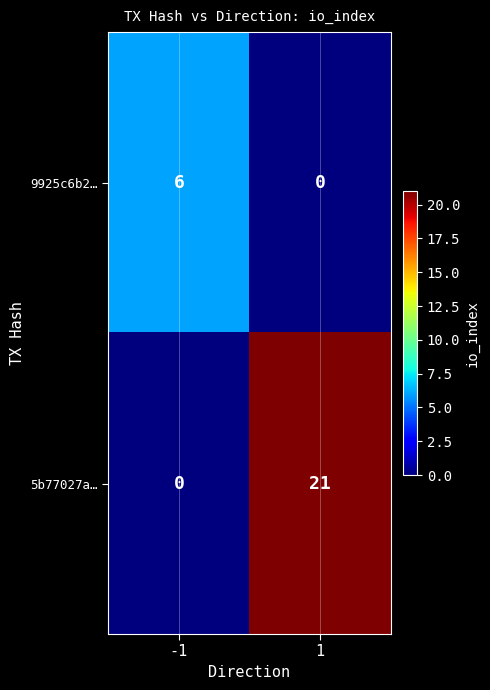

Reading left to right, what are all the values shown in this chart?

9925c6b2…: 6	0
5b77027a…: 0	21